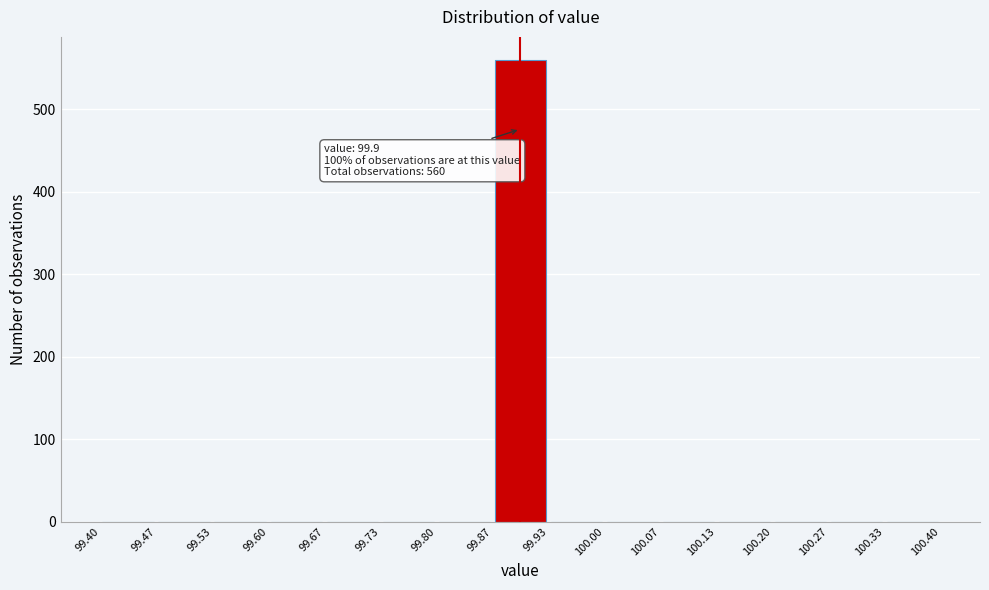

Which range on the x-axis has the tallest bar?

99.87 to 99.93